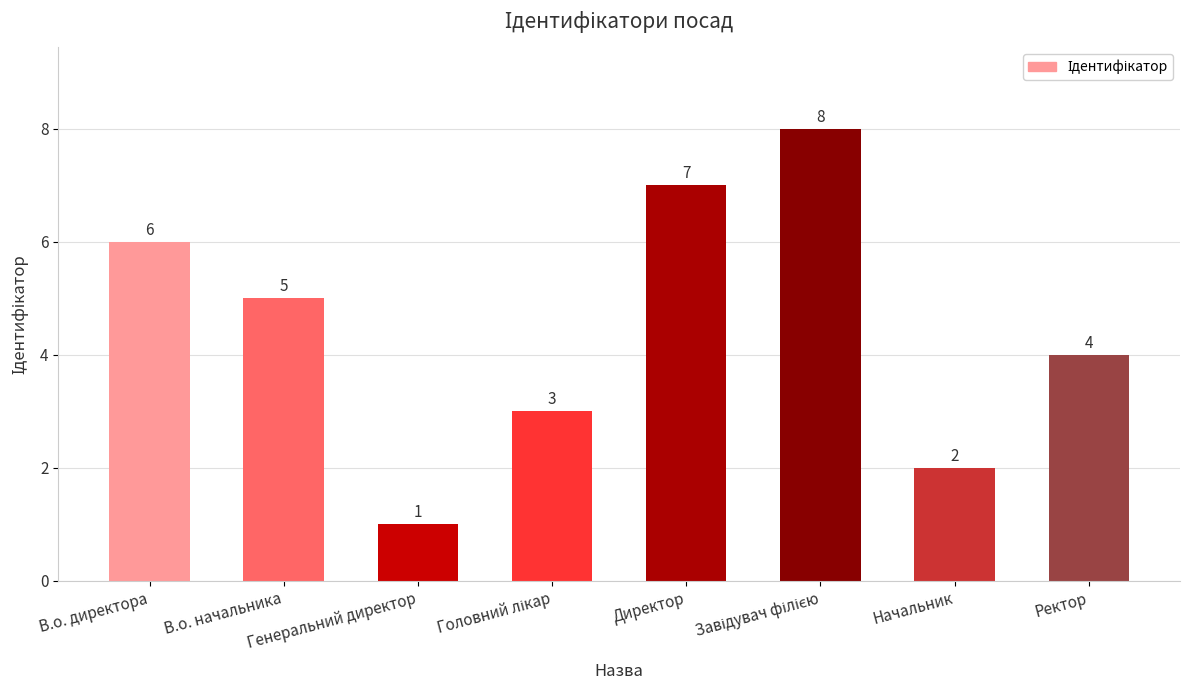

How many values are between 3 and 7?

5